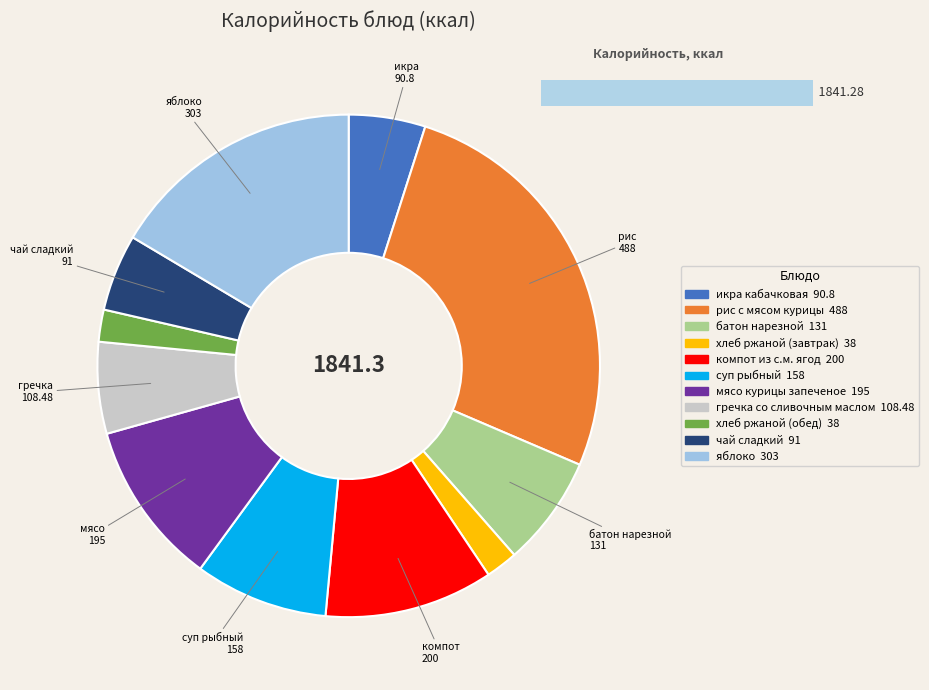

Is it true that батон нарезной is 7% of the pie?

True